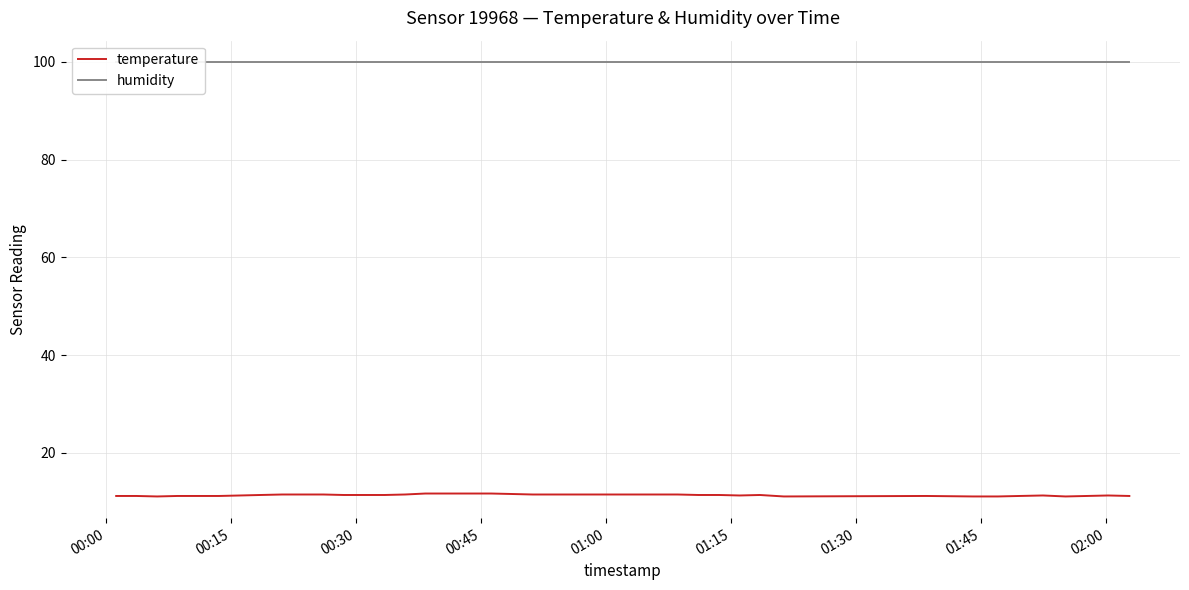

Is this an area chart (filled region under the line)?

No